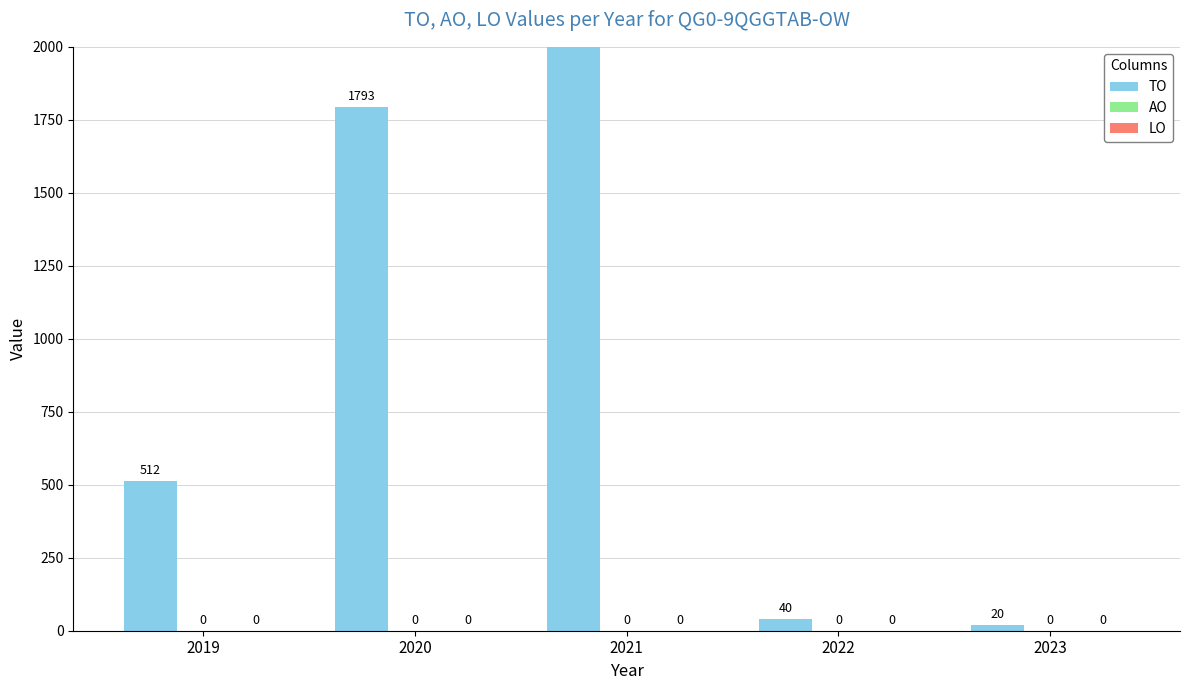

Is it true that TO equals 2092 at 2021?

True